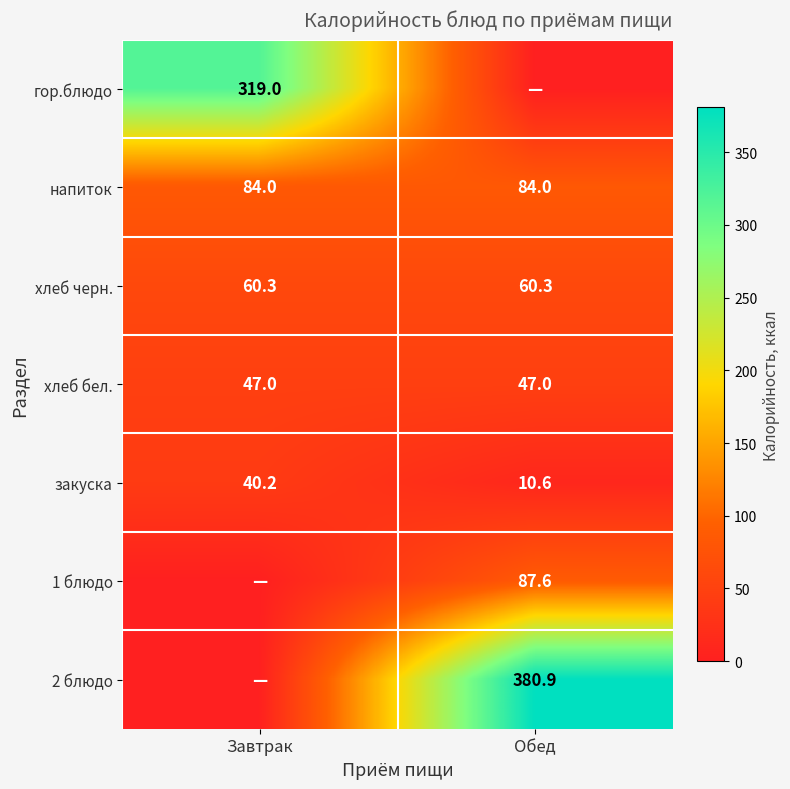

What is the average value of the закуска series?

25.4